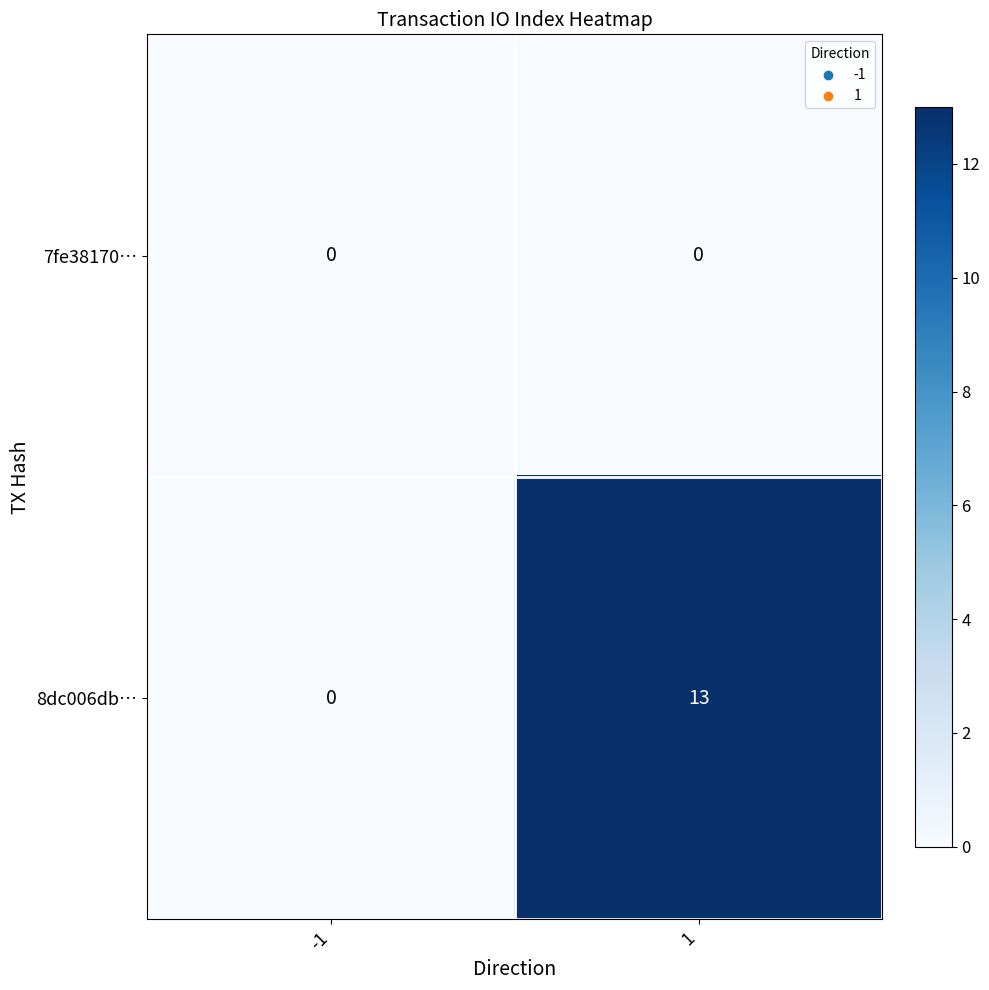

How many categories are shown in the chart?

2